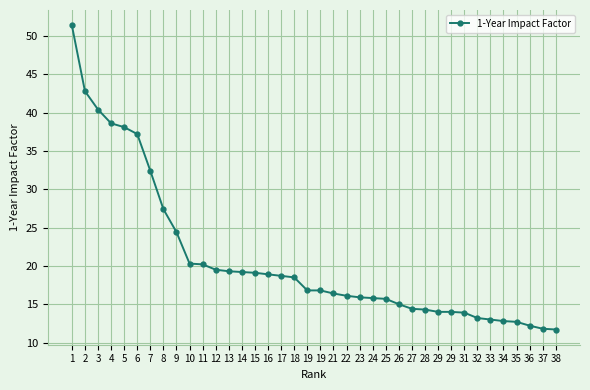

How many series are shown in this chart?

1